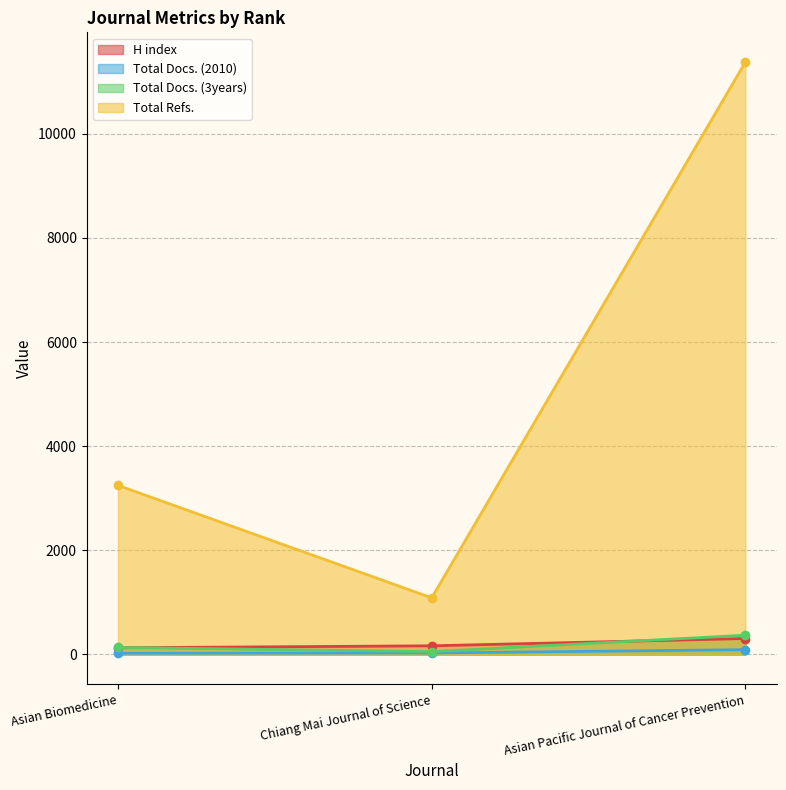

True or false: Total Docs. (2010) has a value of 37 at Chiang Mai Journal of Science.

False